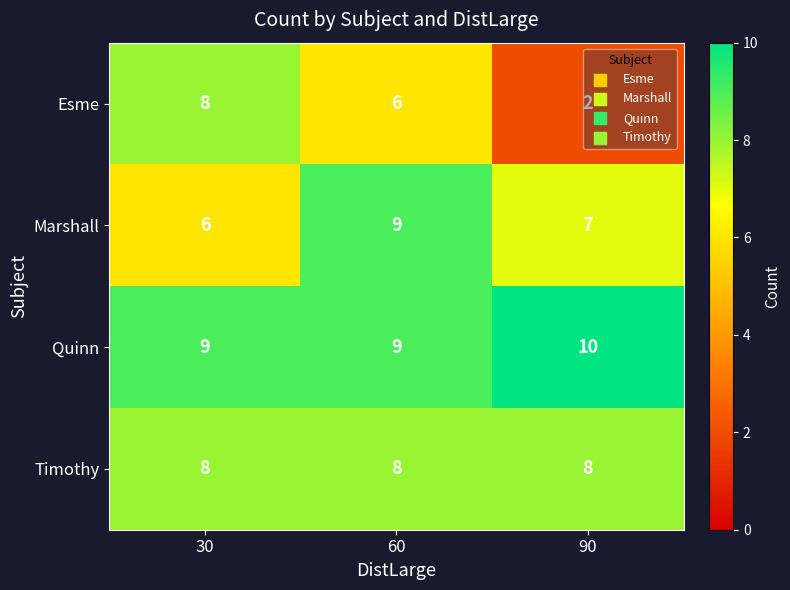

Is the value of Esme at 30 greater than the value of Marshall at 30?

Yes